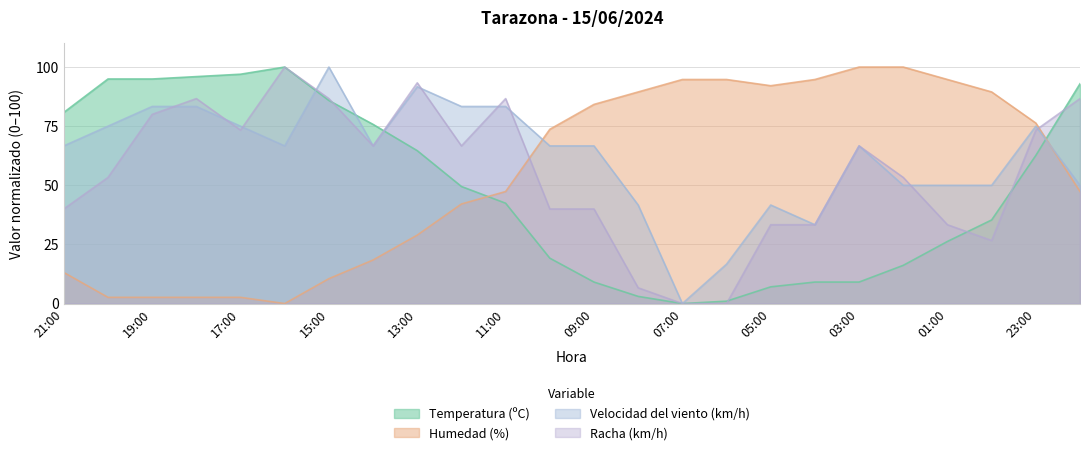

Rank the categories by Humedad (%) value from lowest to highest.

16:00, 20:00, 19:00, 18:00, 17:00, 15:00, 21:00, 14:00, 13:00, 12:00, 11:00, 22:00, 10:00, 23:00, 09:00, 08:00, 00:00, 05:00, 07:00, 06:00, 04:00, 01:00, 03:00, 02:00